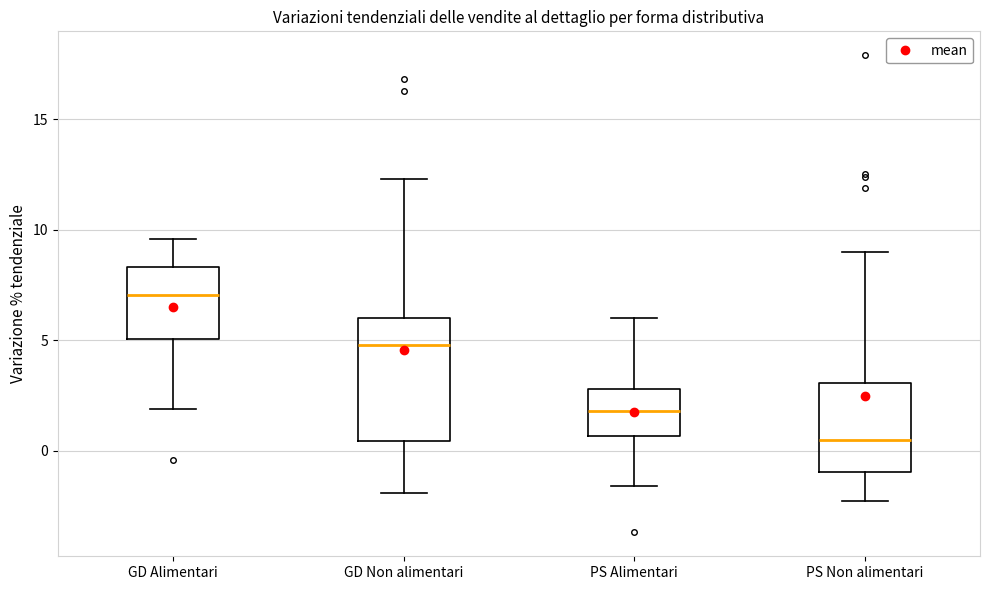

Reading left to right, transcribe this box plot: for each box, give where its median line is, the range the box spans, and where its two whiskers end, as read against the y-axis. The values are not printed on the chart, so give them approximately, as read against the axis.

GD Alimentari: median 7.0, box 5.0 to 8.5, whiskers 2.0 to 9.5
GD Non alimentari: median 5.0, box 0.5 to 6.0, whiskers -2.0 to 12.5
PS Alimentari: median 2.0, box 0.5 to 3.0, whiskers -1.5 to 6.0
PS Non alimentari: median 0.5, box -1.0 to 3.0, whiskers -2.5 to 9.0